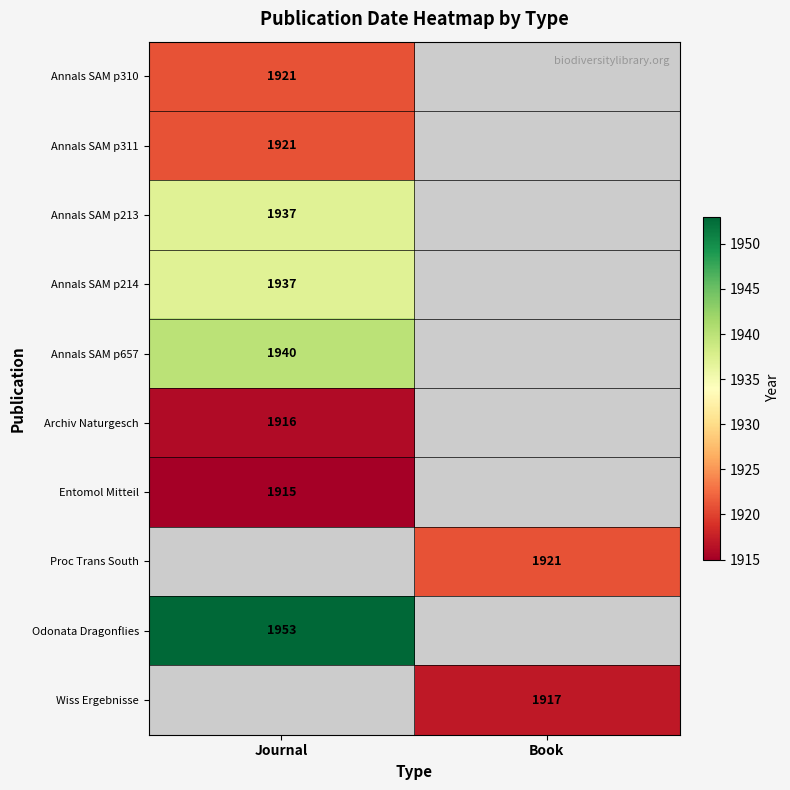

True or false: Annals SAM p214 has a value of 1314 at Journal.

False